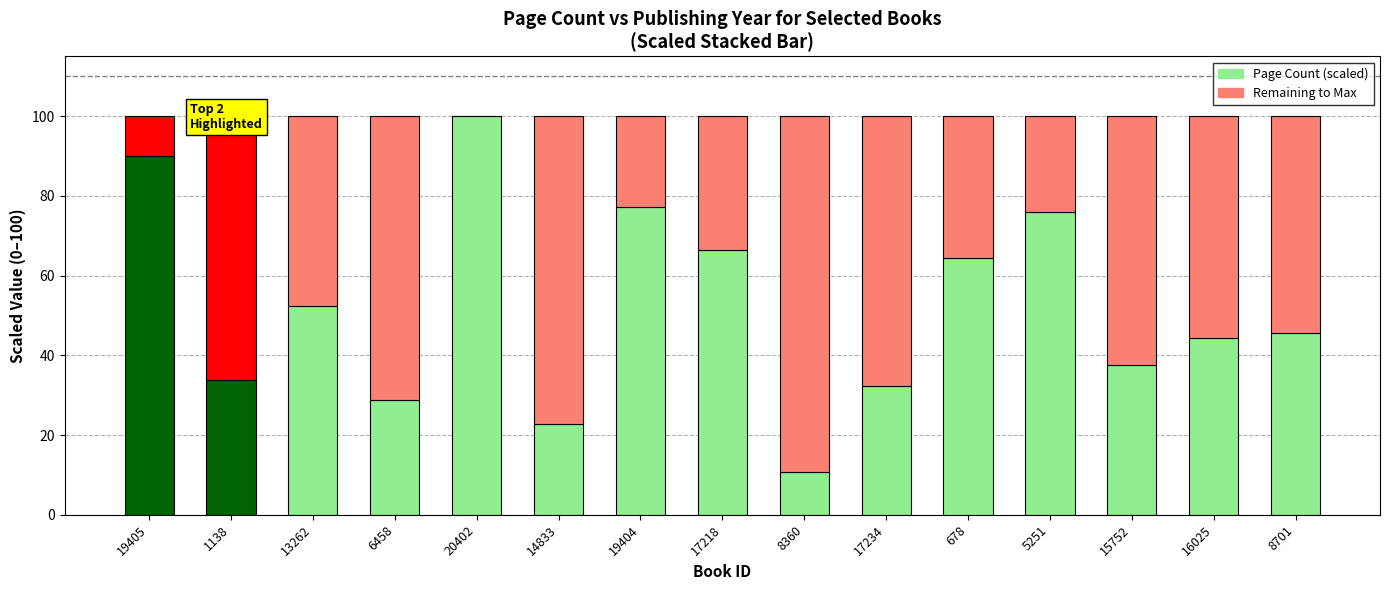

What is the total value across all series at 20402?

100.0